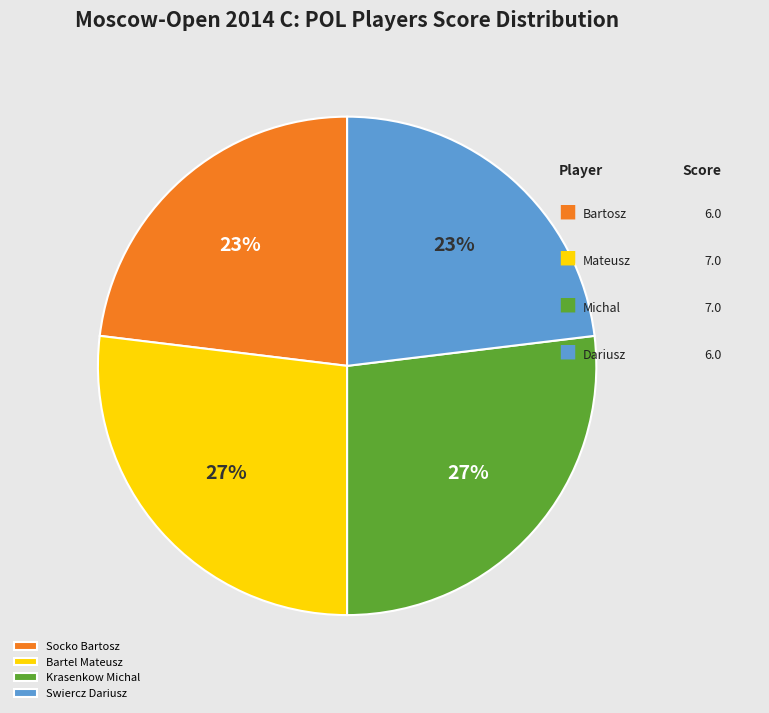

To the nearest percent, what is the difference between the Swiercz Dariusz and Krasenkow Michal slice percentages?

4%